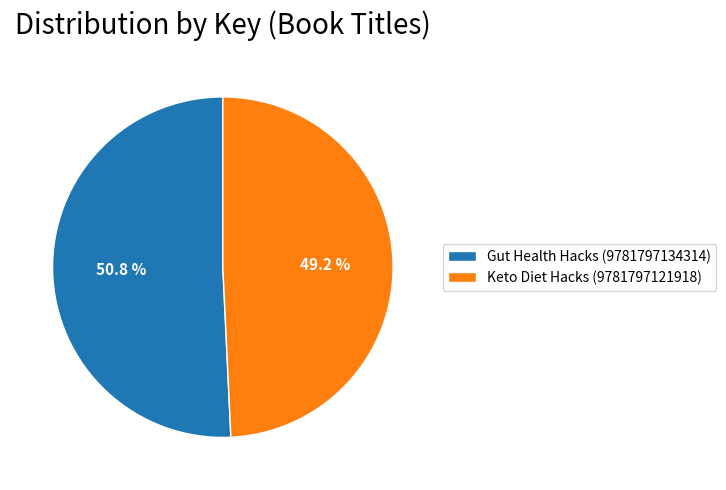

Which category accounts for the majority?

Gut Health Hacks (9781797134314)